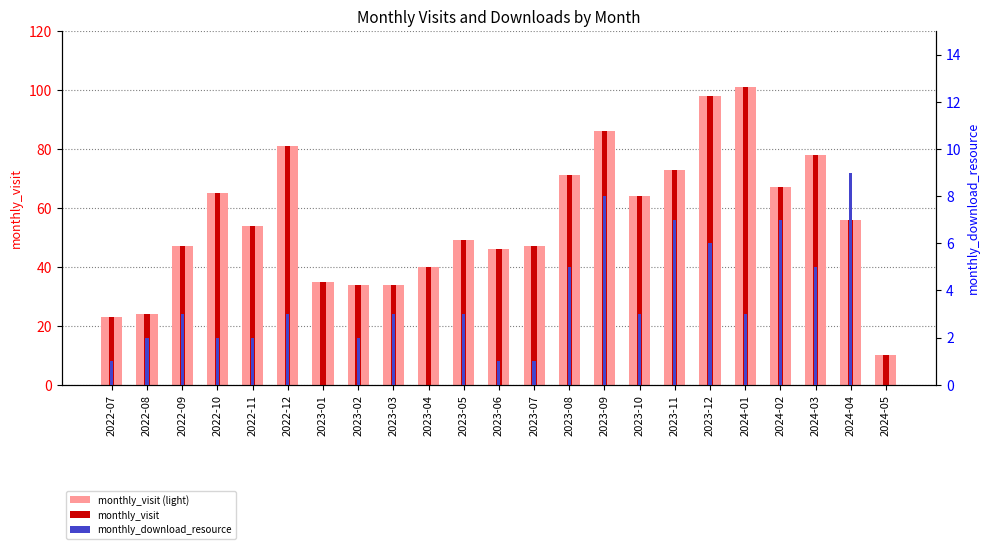

List the labels in order of monthly_visit (light) value, smallest first.

2024-05, 2022-07, 2022-08, 2023-02, 2023-03, 2023-01, 2023-04, 2023-06, 2022-09, 2023-07, 2023-05, 2022-11, 2024-04, 2023-10, 2022-10, 2024-02, 2023-08, 2023-11, 2024-03, 2022-12, 2023-09, 2023-12, 2024-01